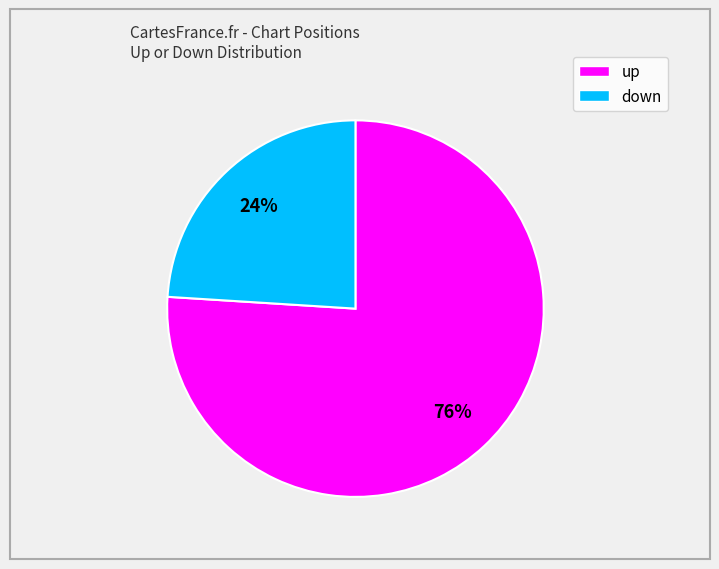

Is the sum of up and down greater than half?

Yes